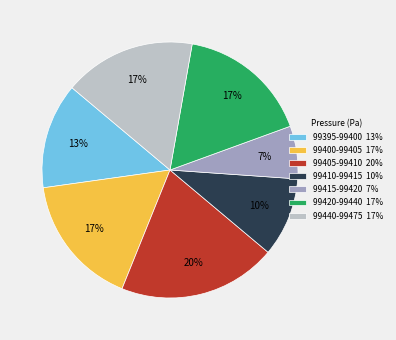

To the nearest percent, what is the difference between the largest and smallest slice percentages?

13%